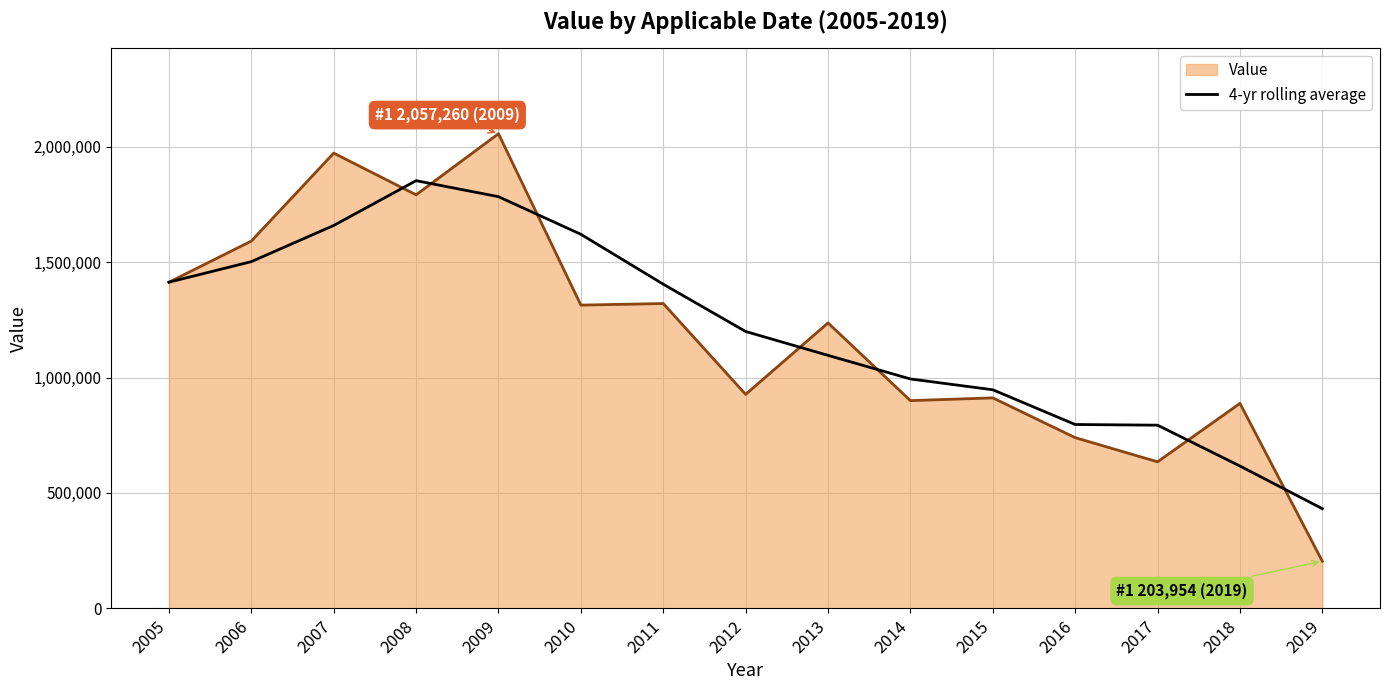

What is the greatest value displayed?

2057260.0